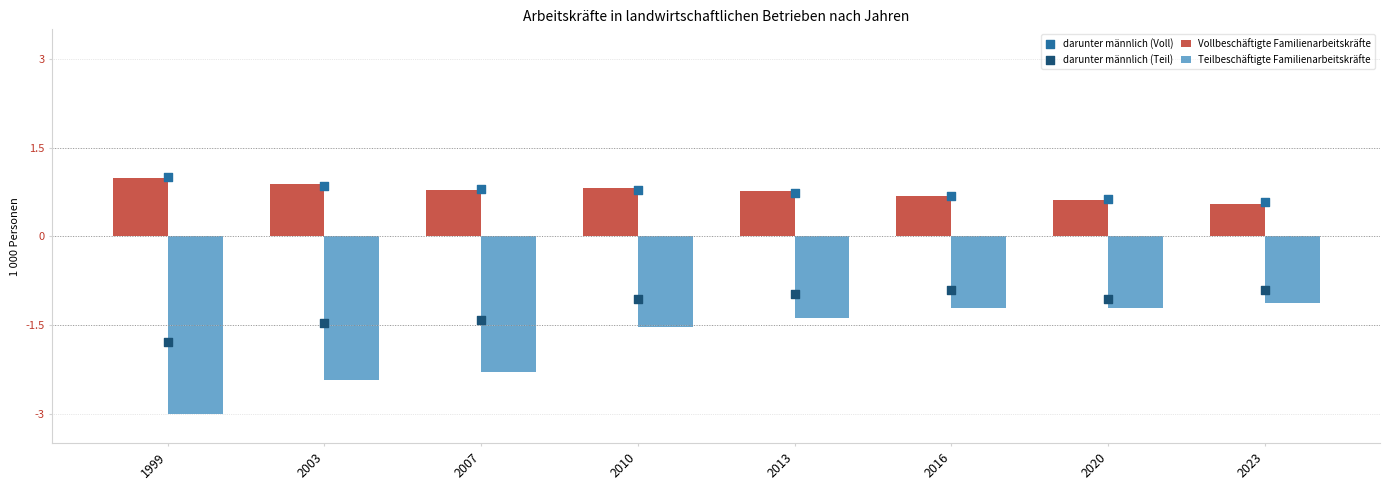

What is the total value across all series at 2016?

-0.8